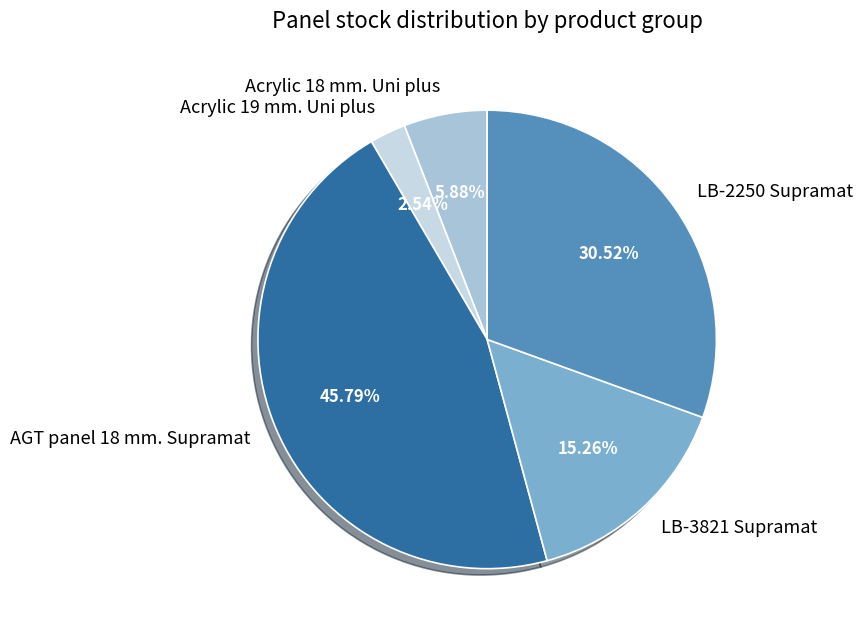

Count the number of slices in the pie.

5